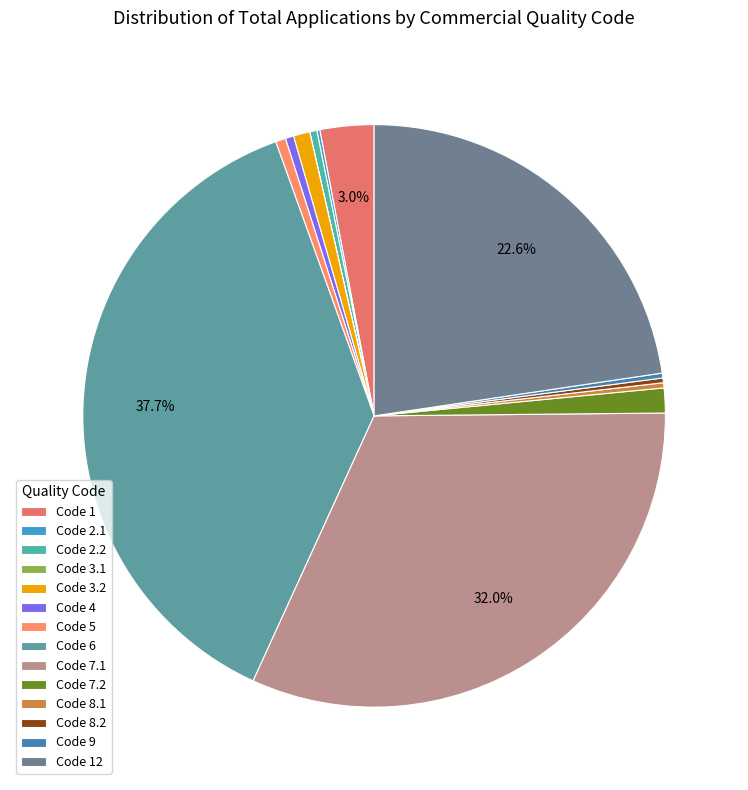

Is there a majority slice in this chart?

No